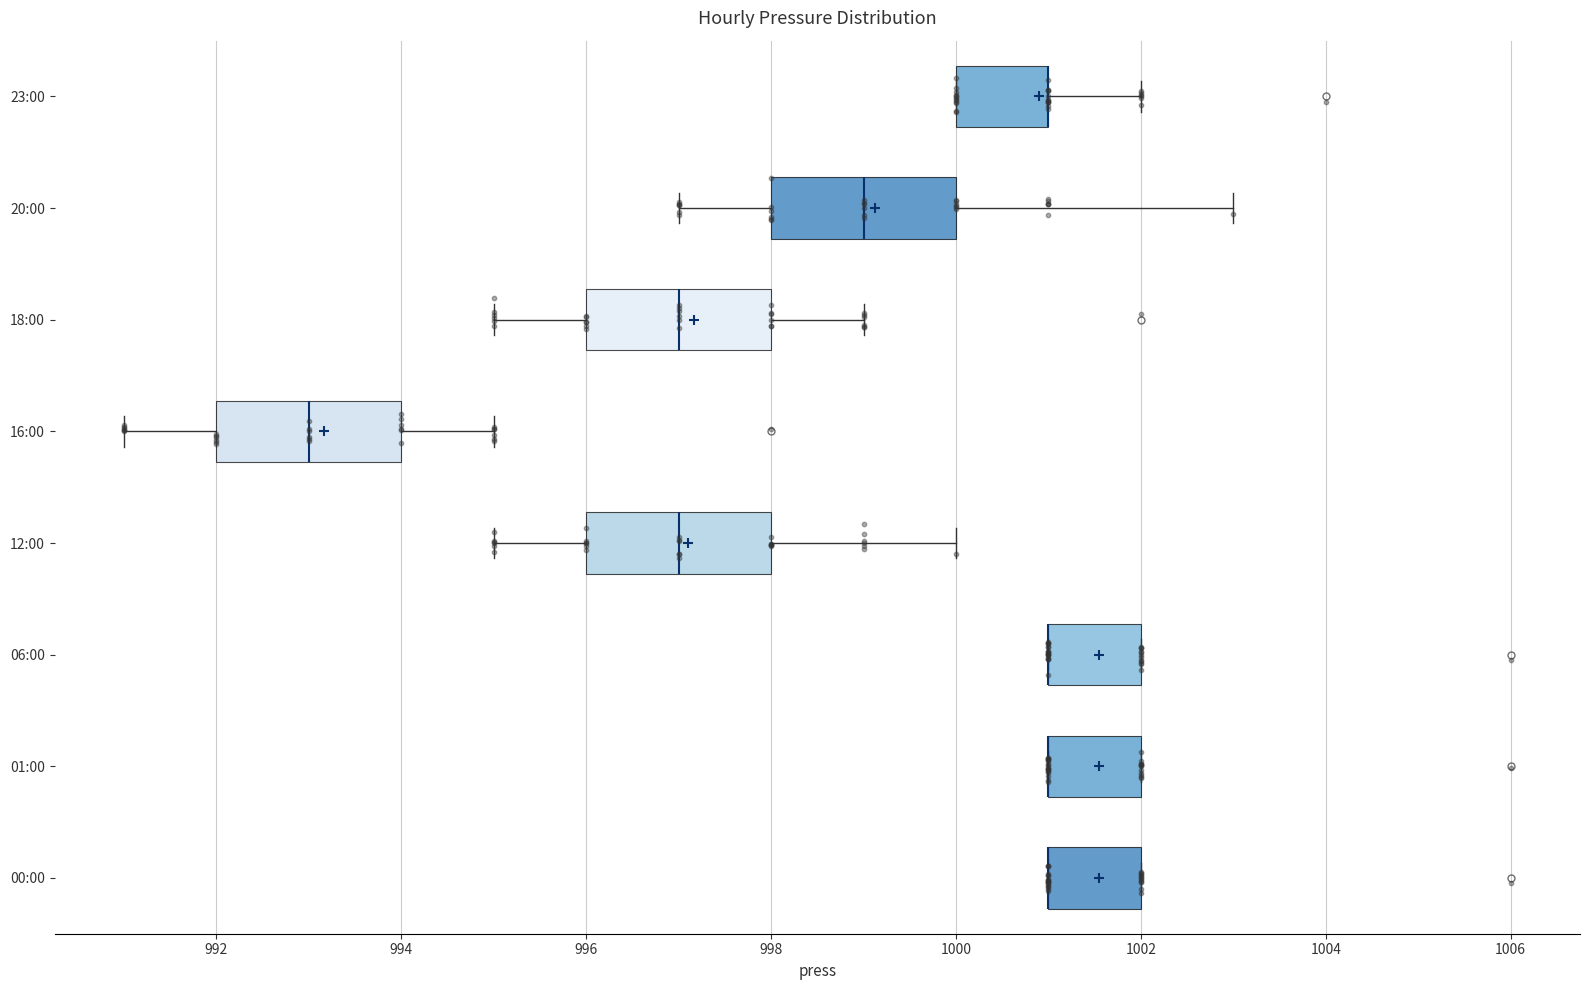

Where does the median line of the box for 12:00 sit on the x-axis? The values are not printed on the chart, so give them approximately, as read against the axis.

997